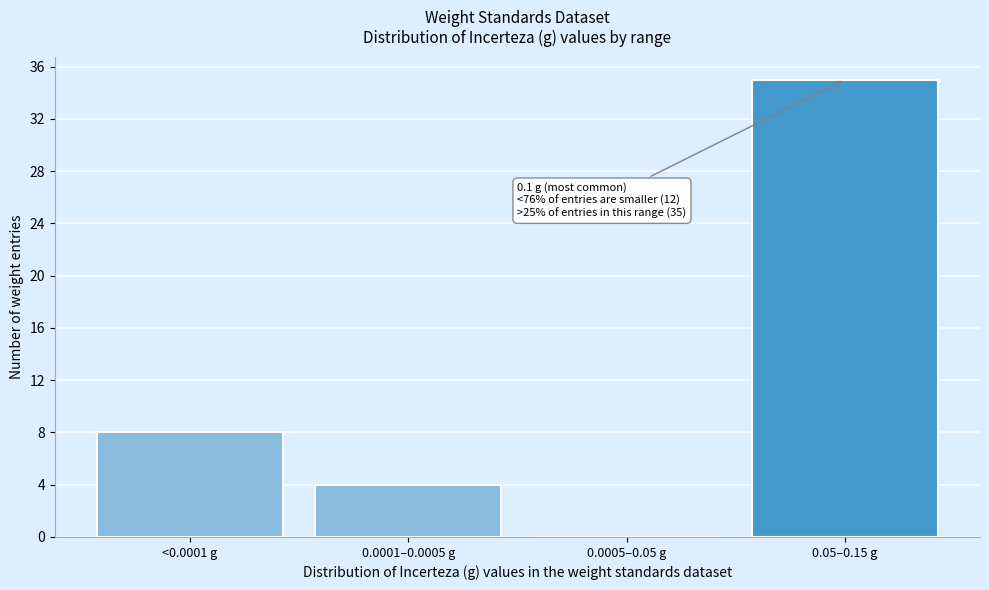

Reading left to right, what are all the values shown in this chart?

<0.0001 g=8	0.0001–0.0005 g=4	0.0005–0.05 g=0	0.05–0.15 g=35